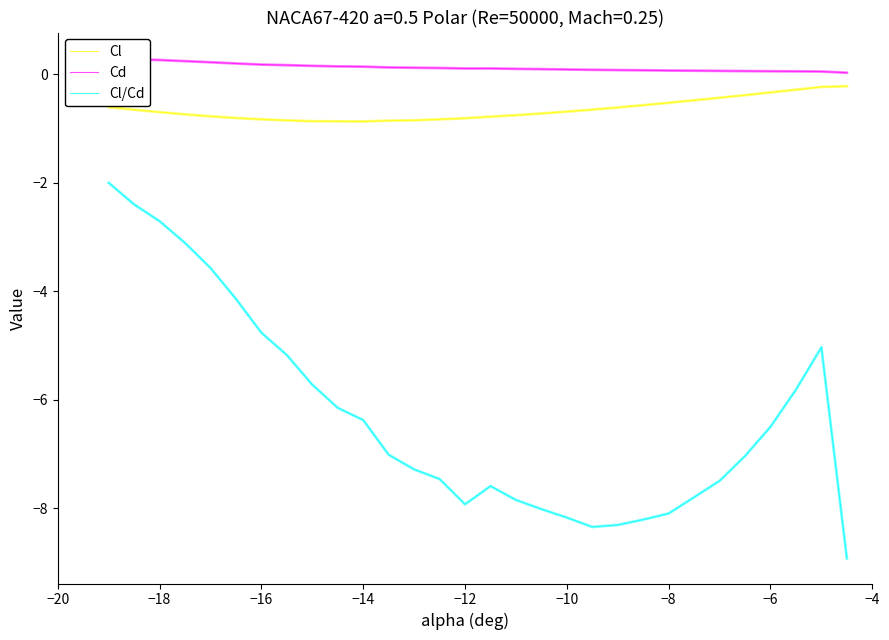

How many series are shown in this chart?

3